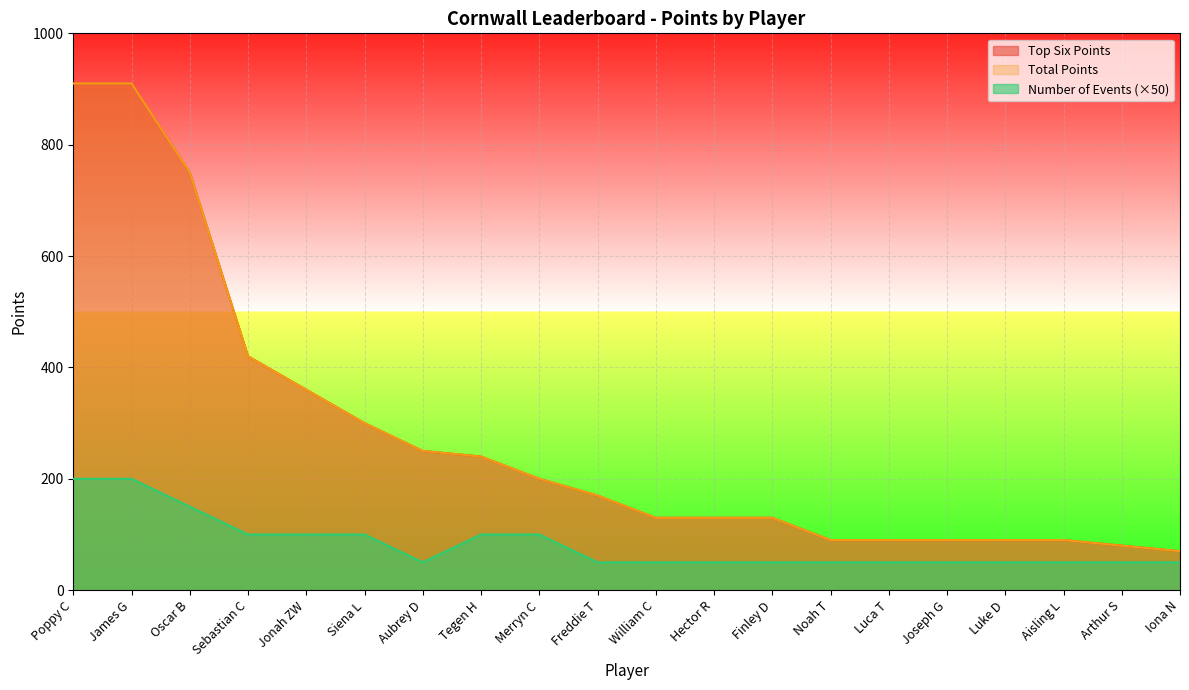

At which category does the chart reach its minimum across all series?

Aubrey D